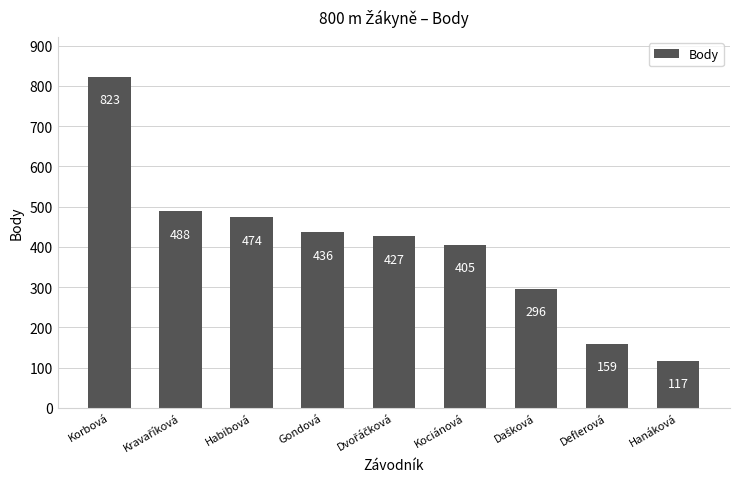

Reading left to right, list all the values displayed in this chart.

823	488	474	436	427	405	296	159	117